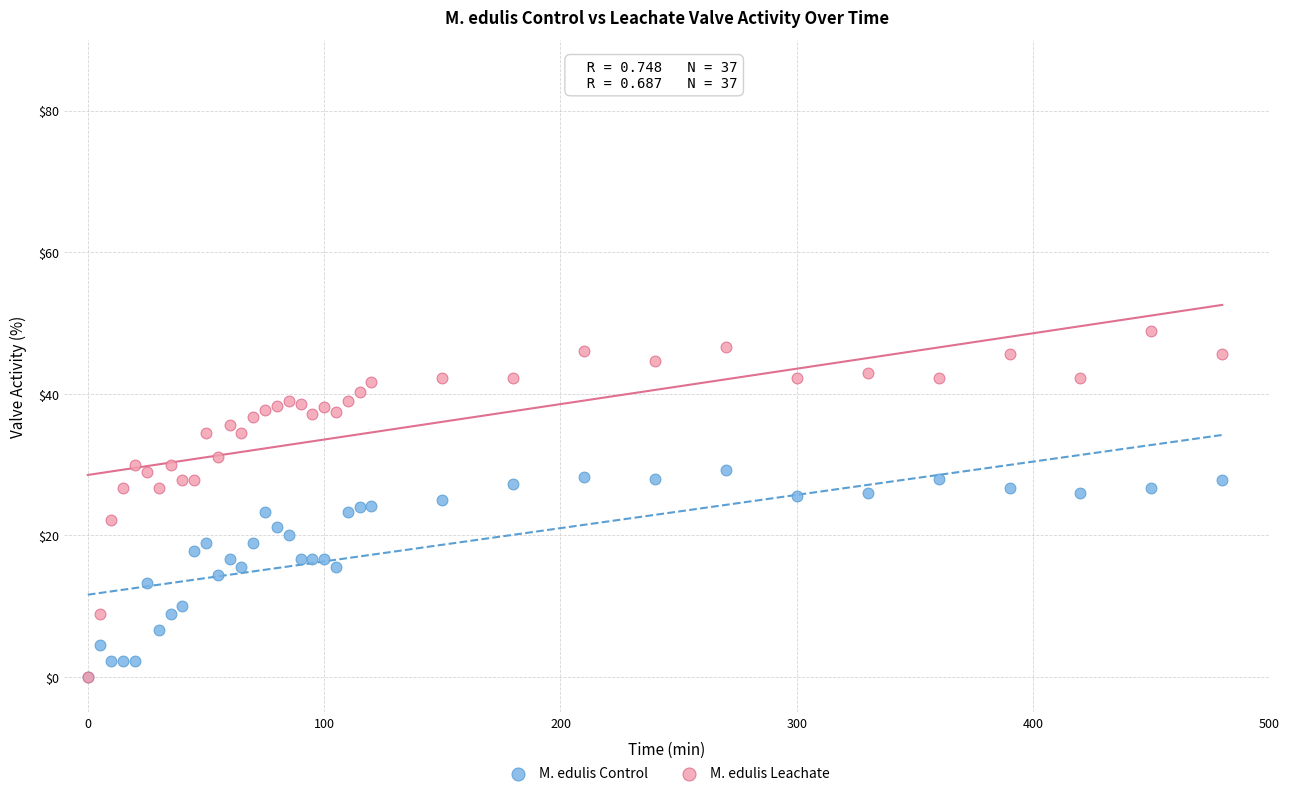

What are all the series names shown in the legend?

M. edulis Control, M. edulis Leachate